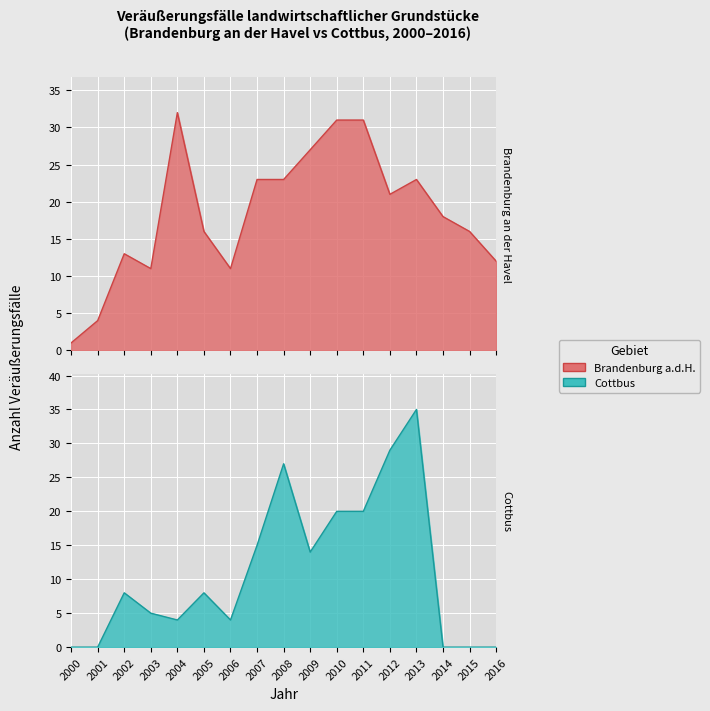

The value of Brandenburg an der Havel at 2016 is 18. True or false?

False